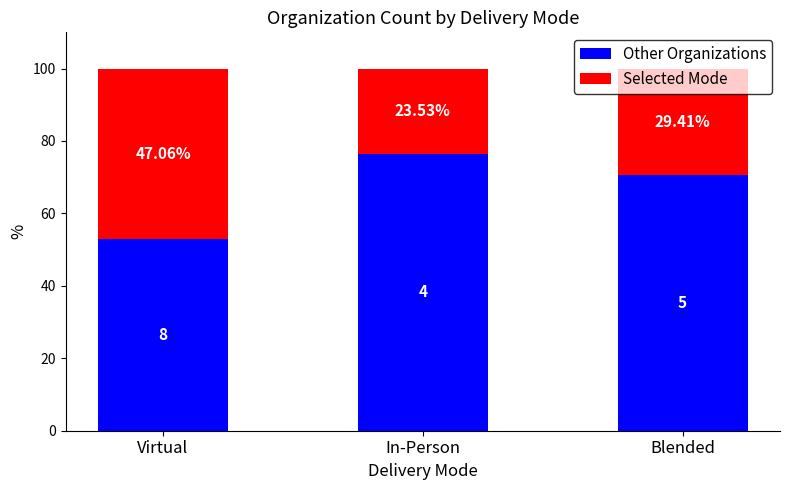

Where is Other Organizations nearest to the value 64?

Blended